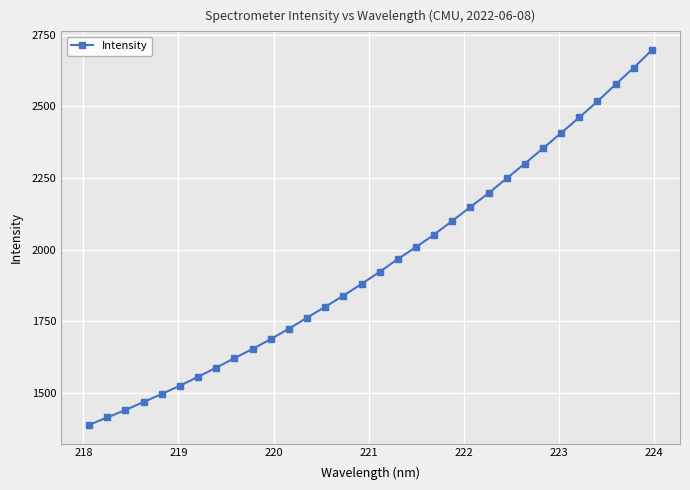

How many distinct data groups are displayed?

1